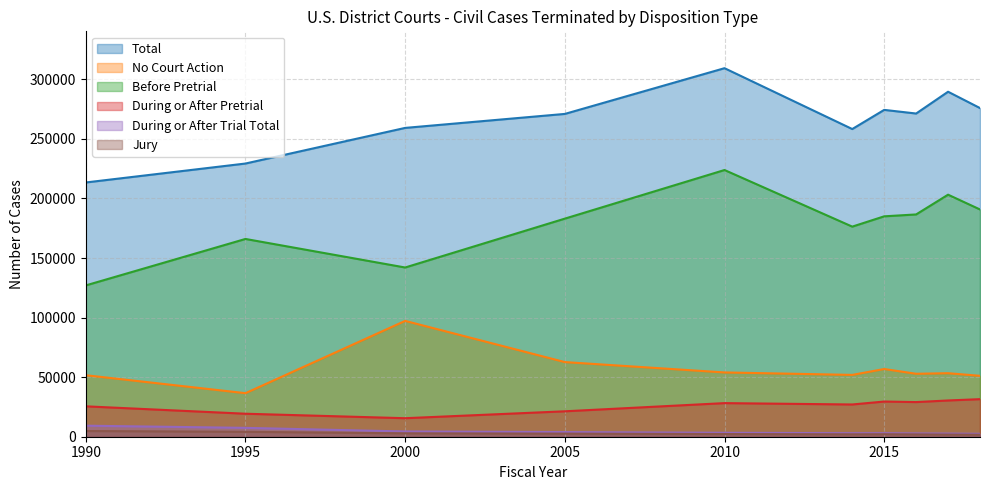

List the series in order of their peak value, highest first.

Total, Before Pretrial, No Court Action, During or After Pretrial, During or After Trial Total, Jury